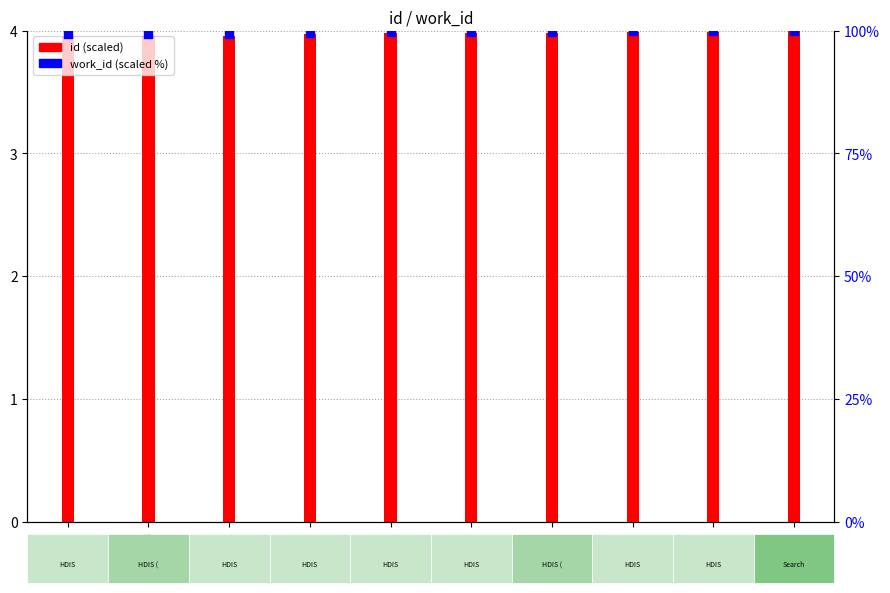

What is the change in value from 8864 to 8906?

+0.2